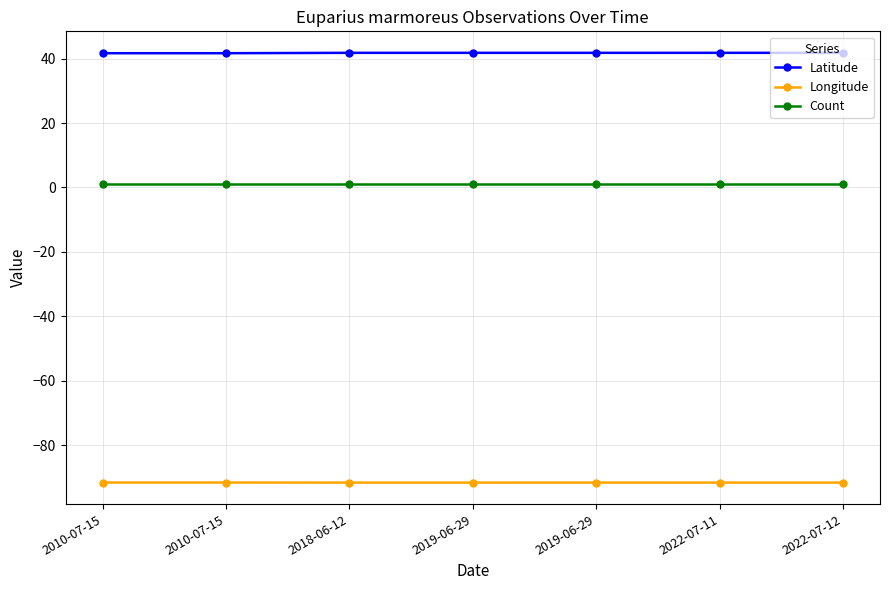

What is the sum of all Count values?

7.0